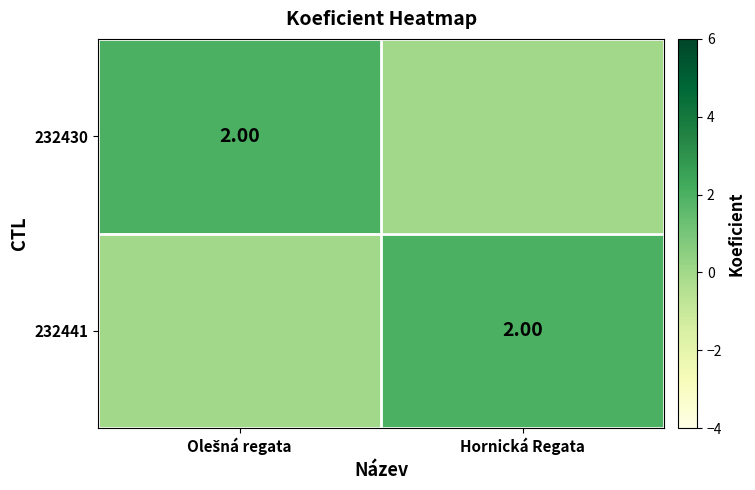

The 232441 series shows 2 at Hornická Regata. True or false?

True